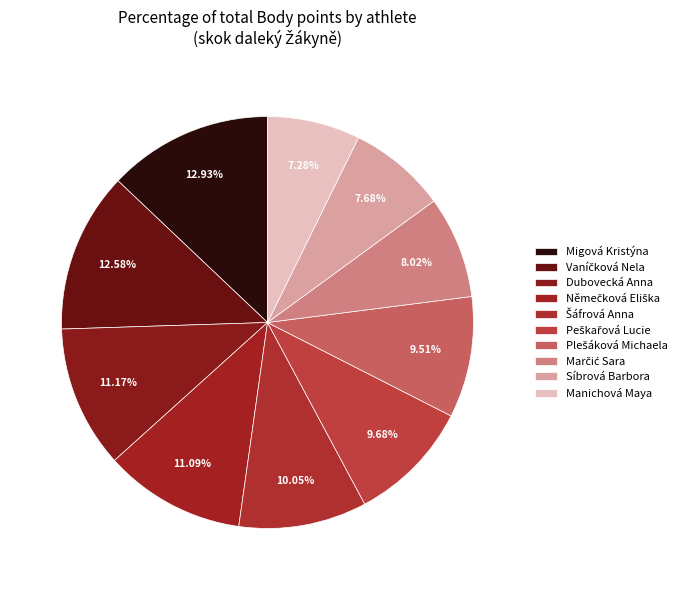

Count the number of slices in the pie.

10